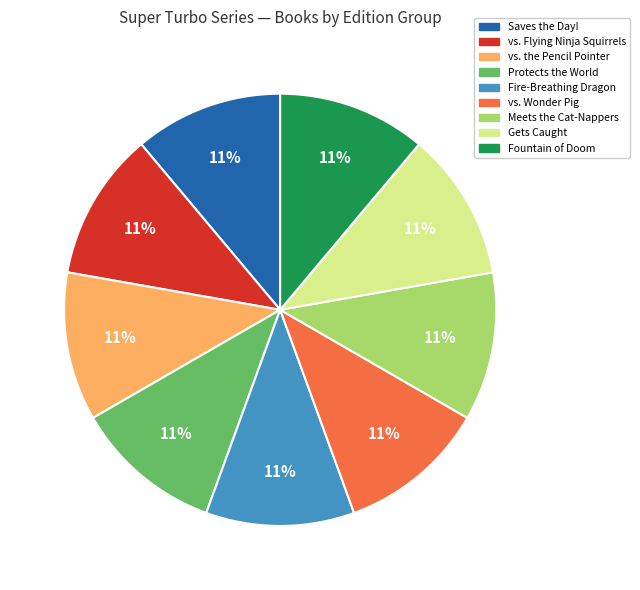

Does any single category account for the majority?

No